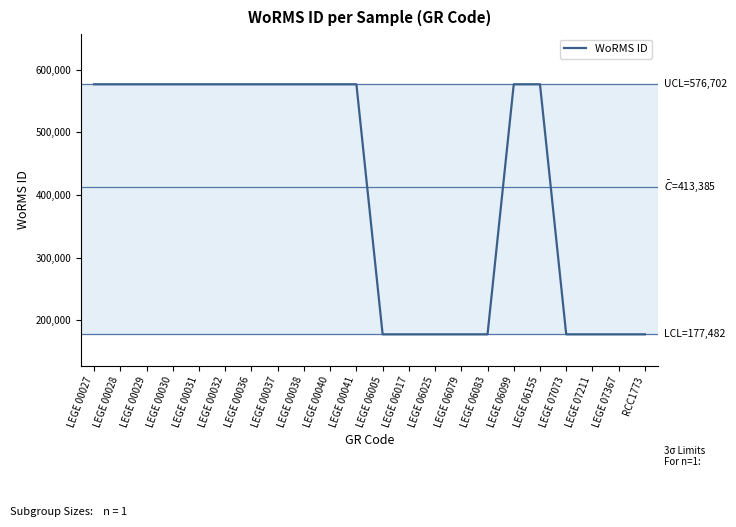

Does the chart display data point markers on the line(s)?

No